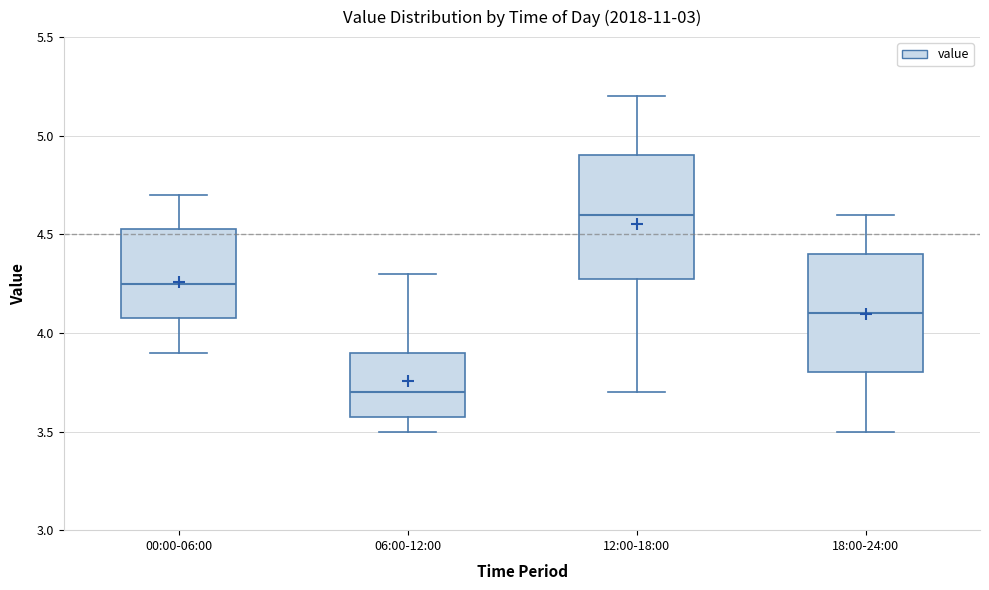

Where is the upper edge of the box for 18:00-24:00 on the y-axis? The values are not printed on the chart, so give them approximately, as read against the axis.

4.40